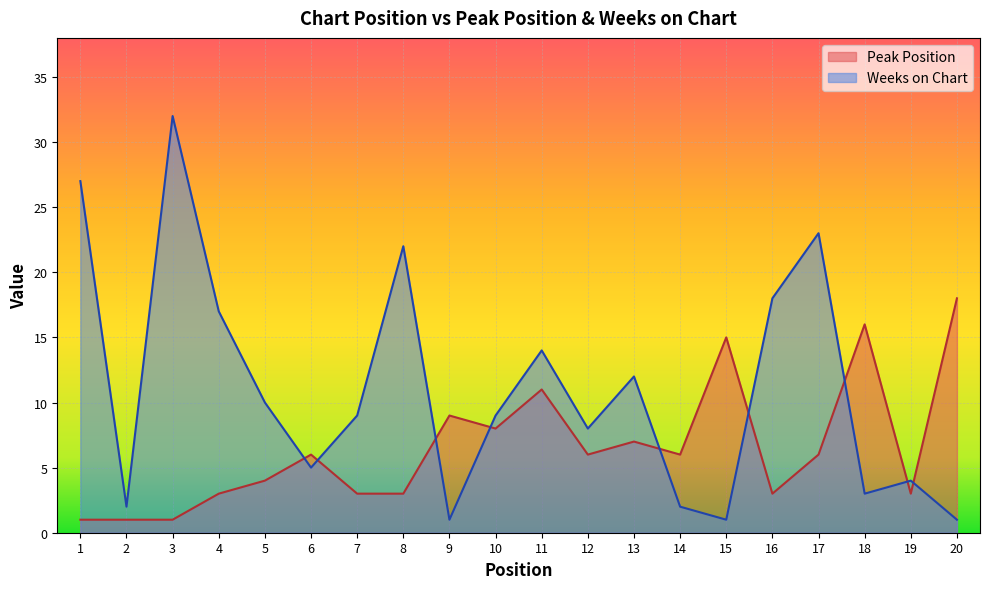

How many data points does each series have?

20